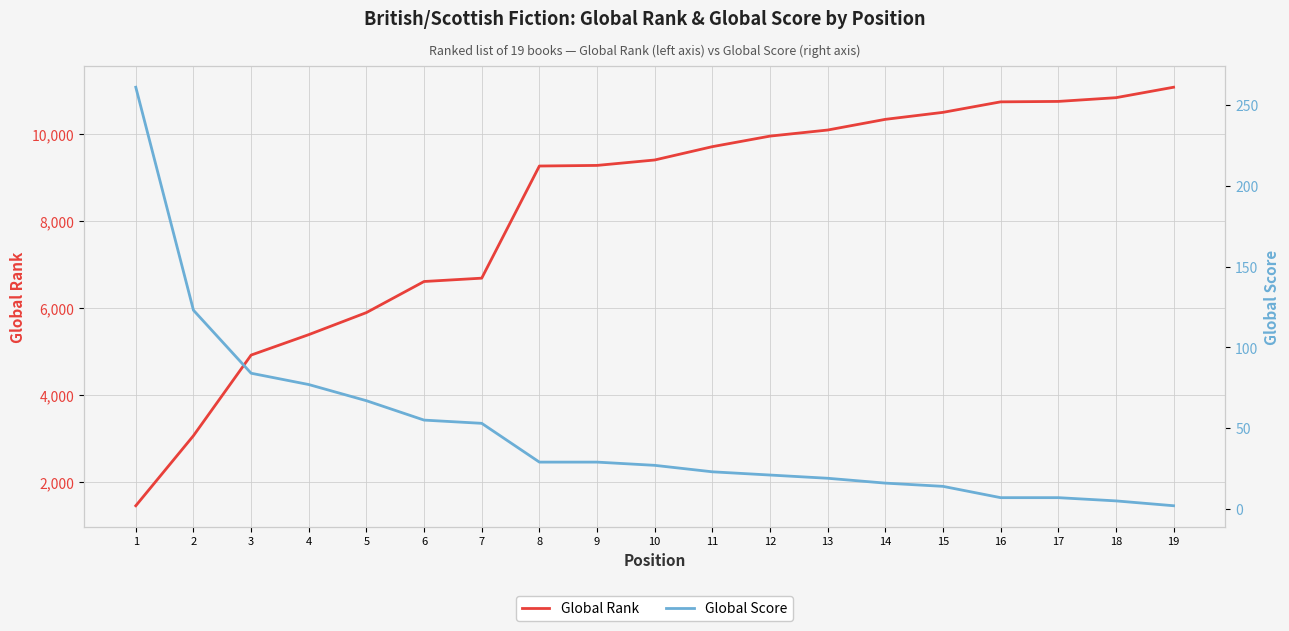

Which has a higher value, 7 or 16?

16